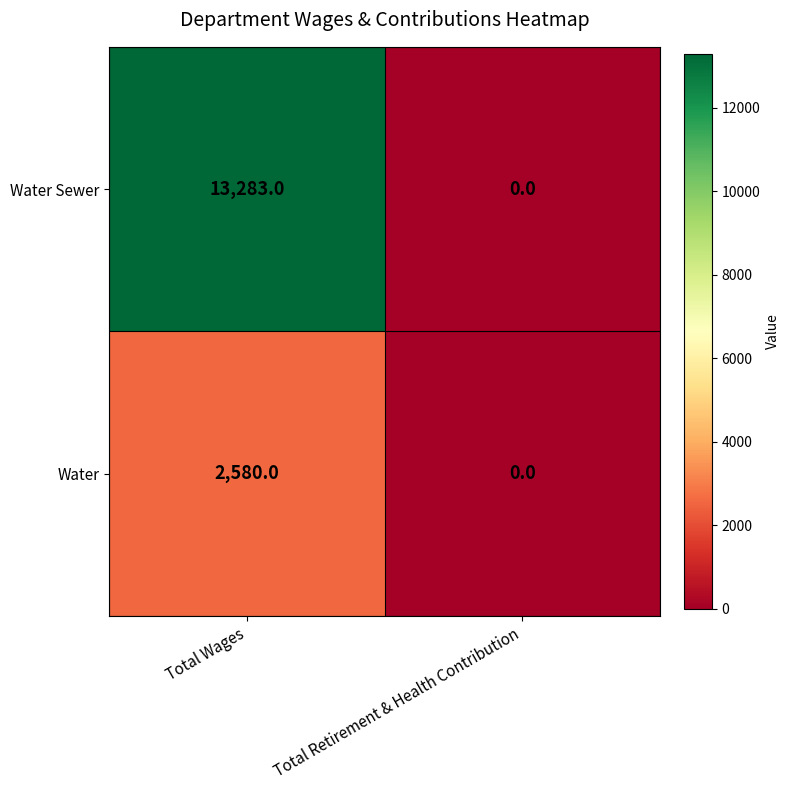

Count the number of data series in this chart.

2